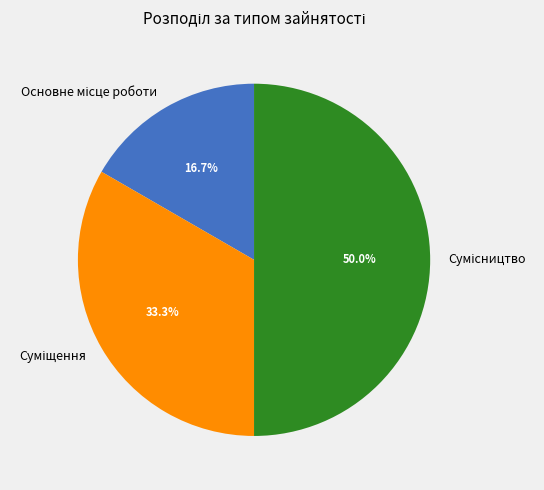

How many slices are in this pie chart?

3